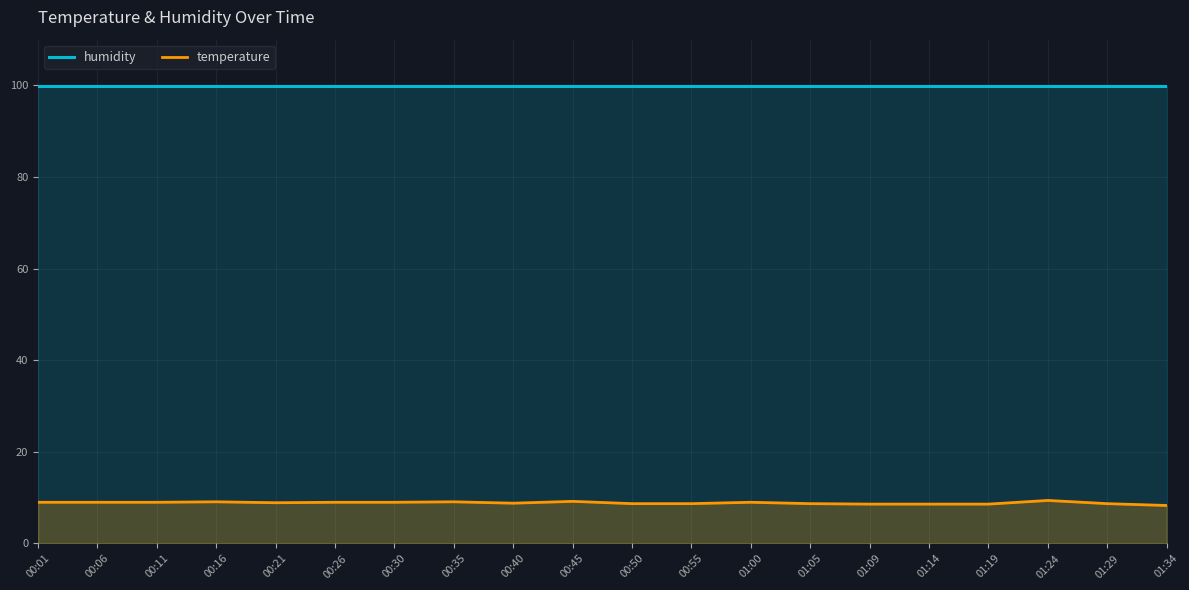

Where does the temperature series first go above 9?

00:16